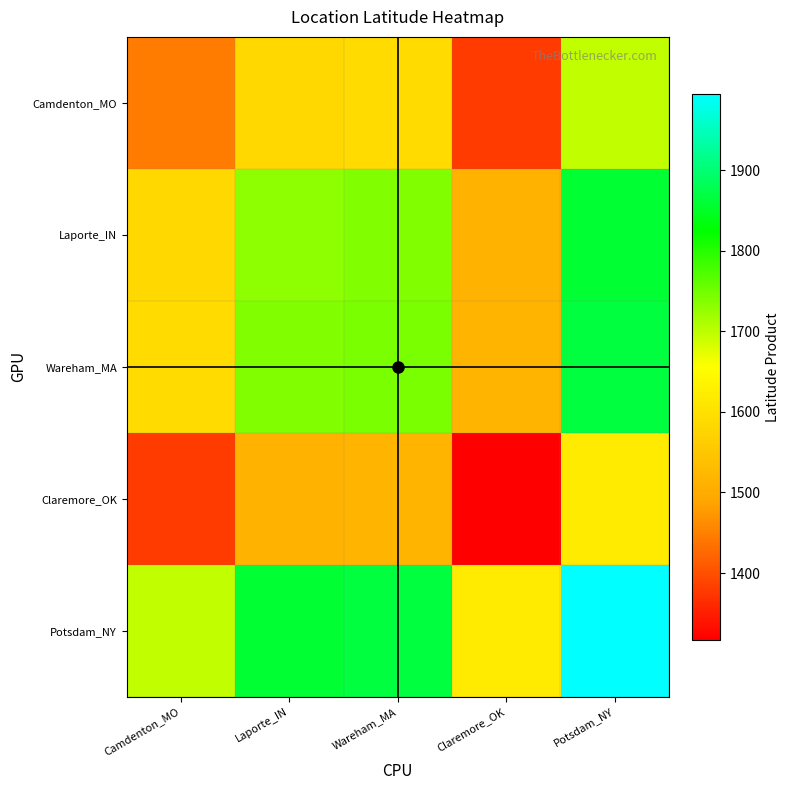

Which label corresponds to the smallest value in the chart?

Claremore_OK